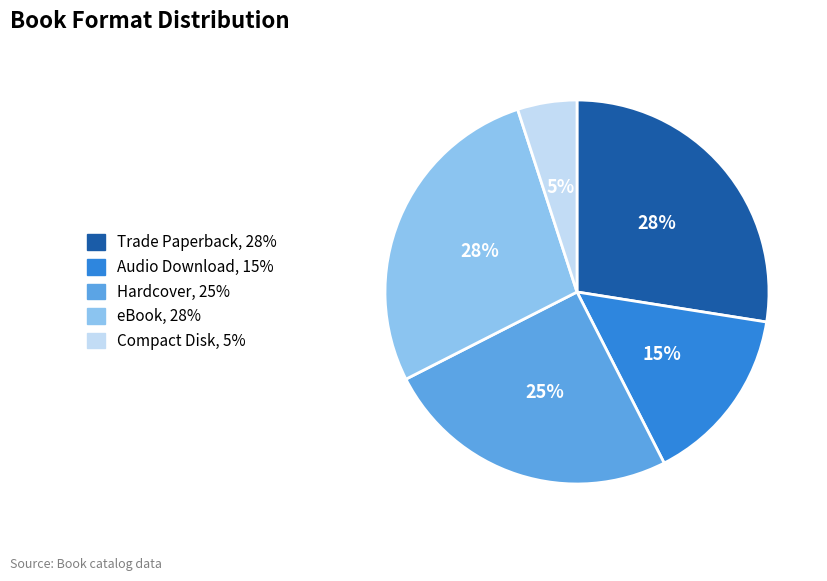

To the nearest percent, what is the average slice percentage?

20%